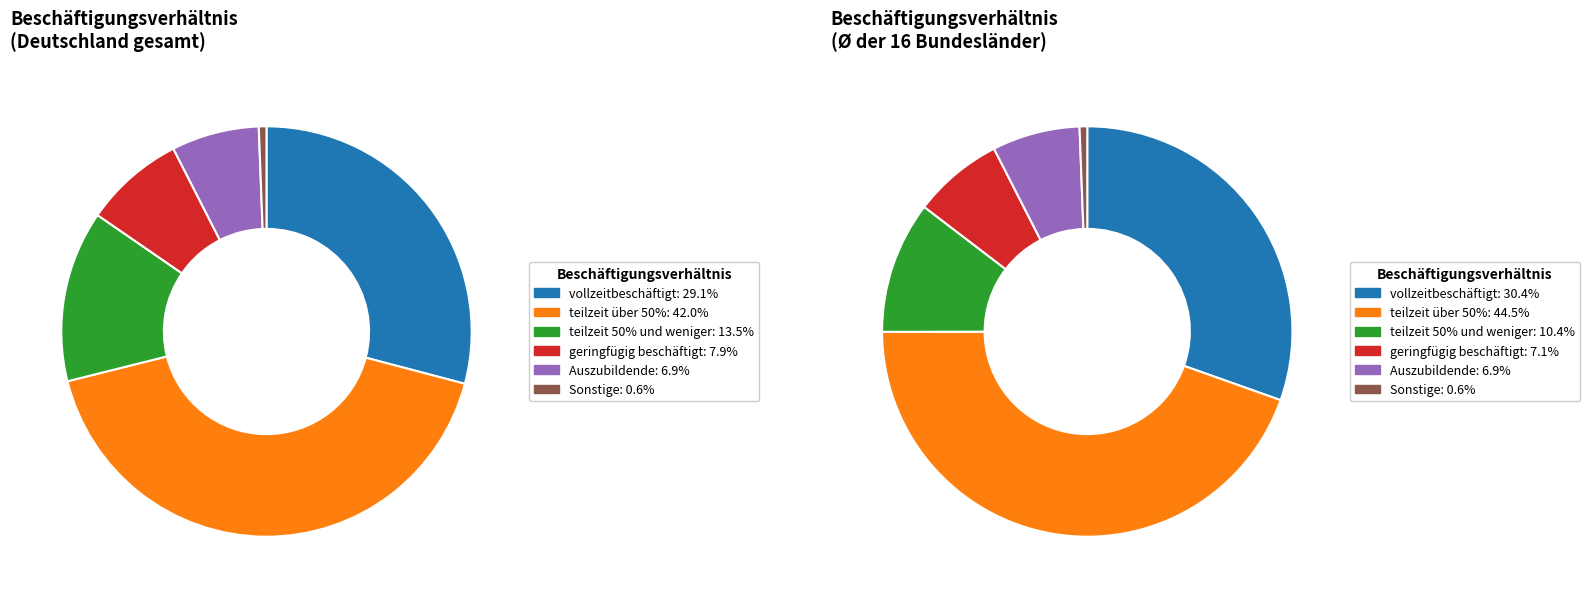

Is it true that Rheinland-Pfalz is 16% of the pie?

False